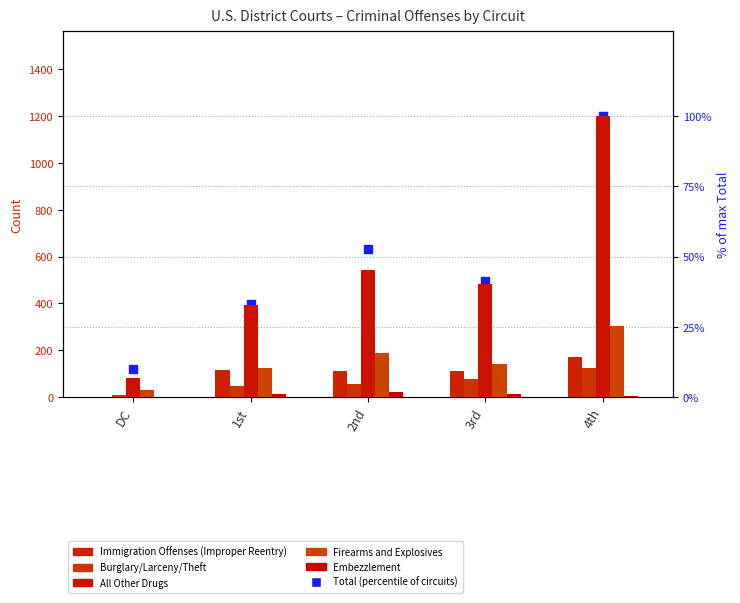

At how many categories does at least one series exceed 692?

1